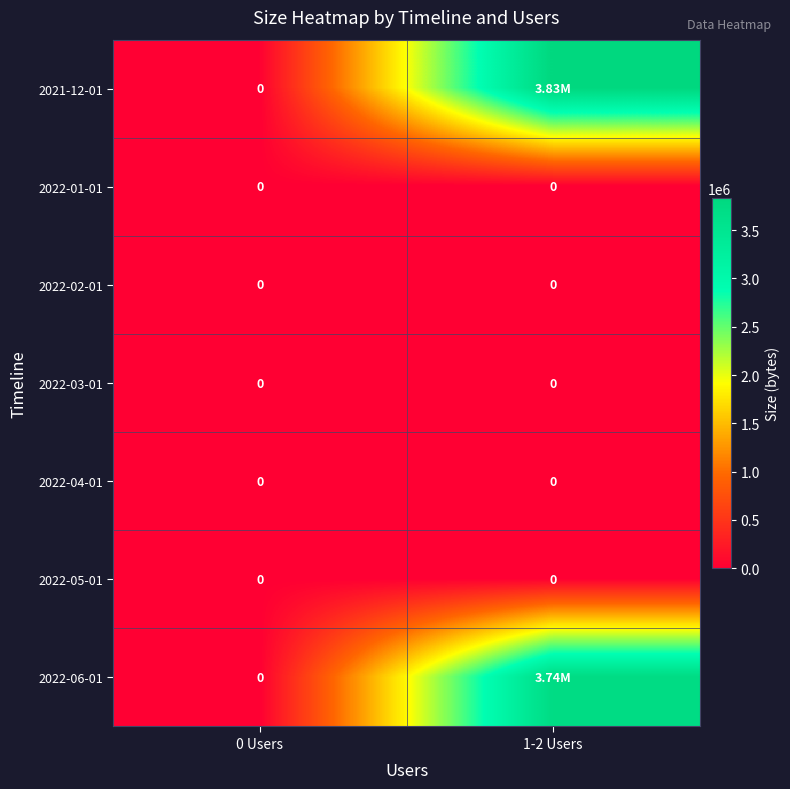

Where is 2022-02-01 nearest to the value 0?

0 Users